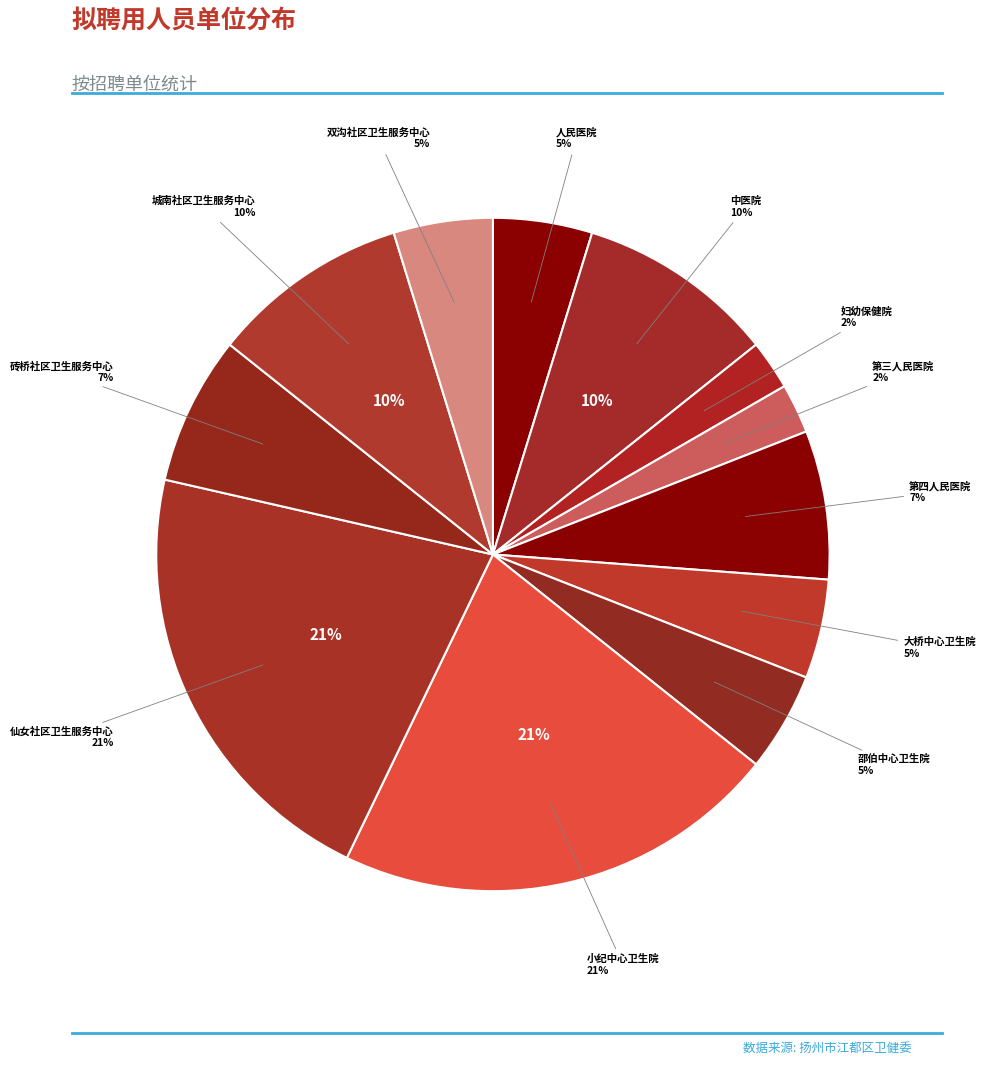

Does 扬州市江都区第三人民医院 represent more than half of the total?

No